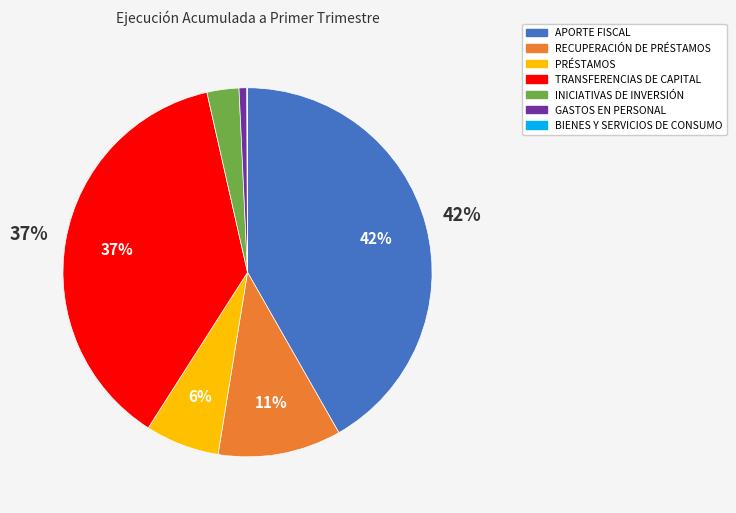

Is GASTOS EN PERSONAL the majority of the pie?

No